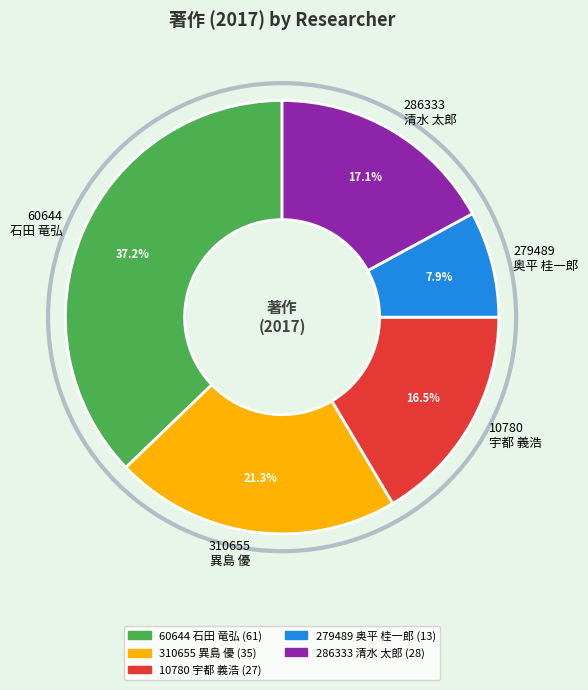

How many slices are in this pie chart?

5